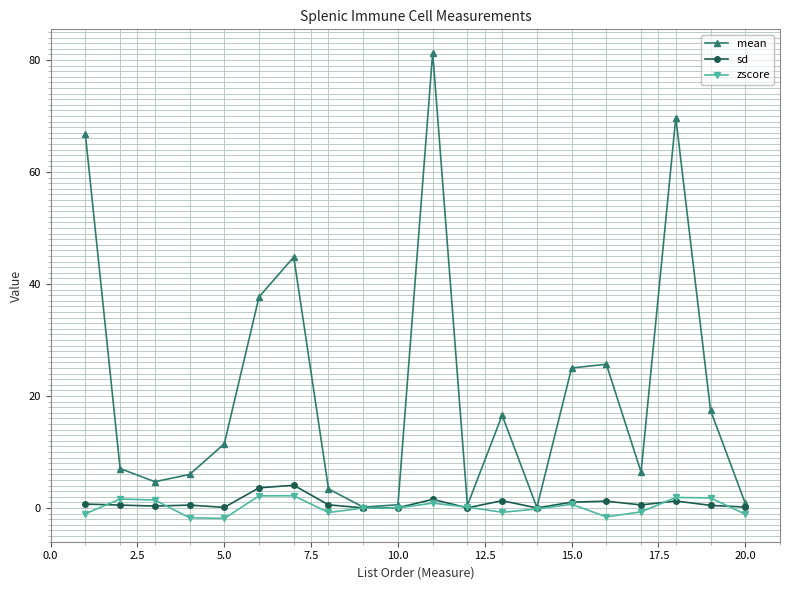

Which series has the largest range (max minus min)?

mean